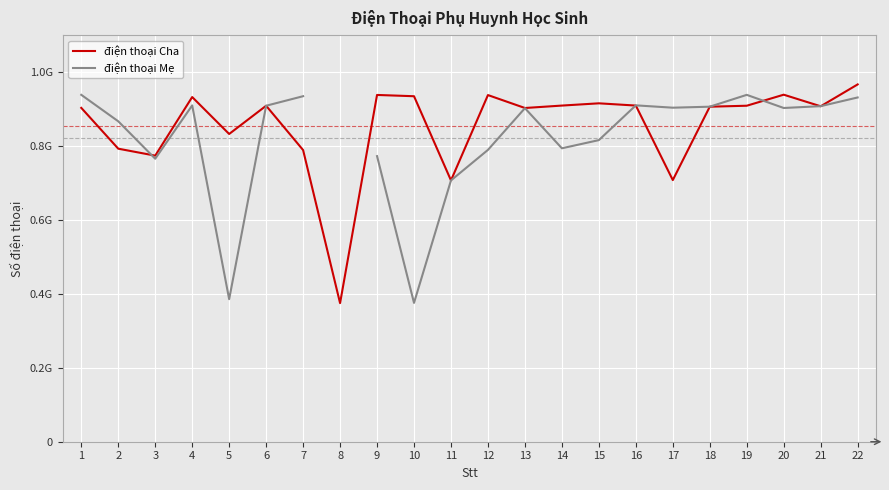

What is the maximum value shown in the chart?

966605902.0